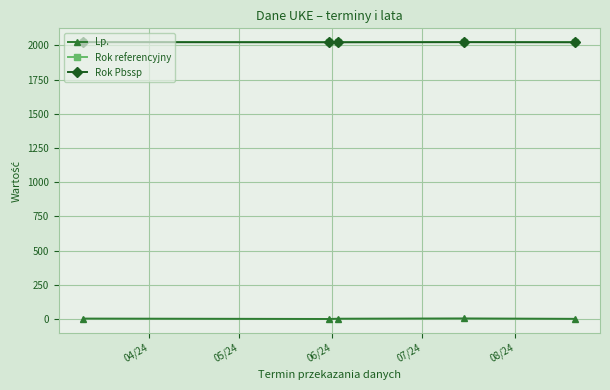

True or false: Rok Pbssp and Lp. cross at least once.

False